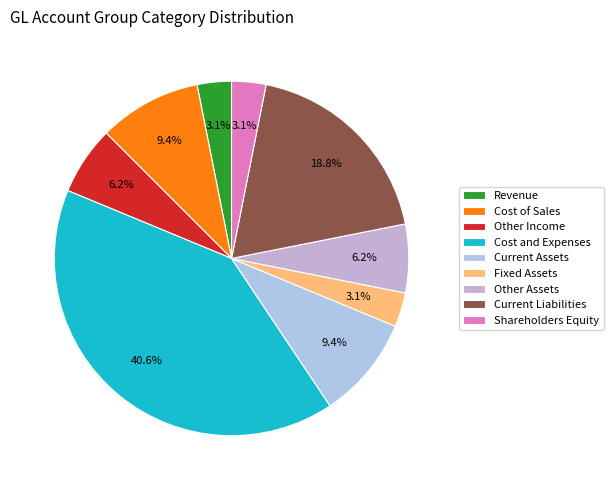

Count the number of slices in the pie.

9